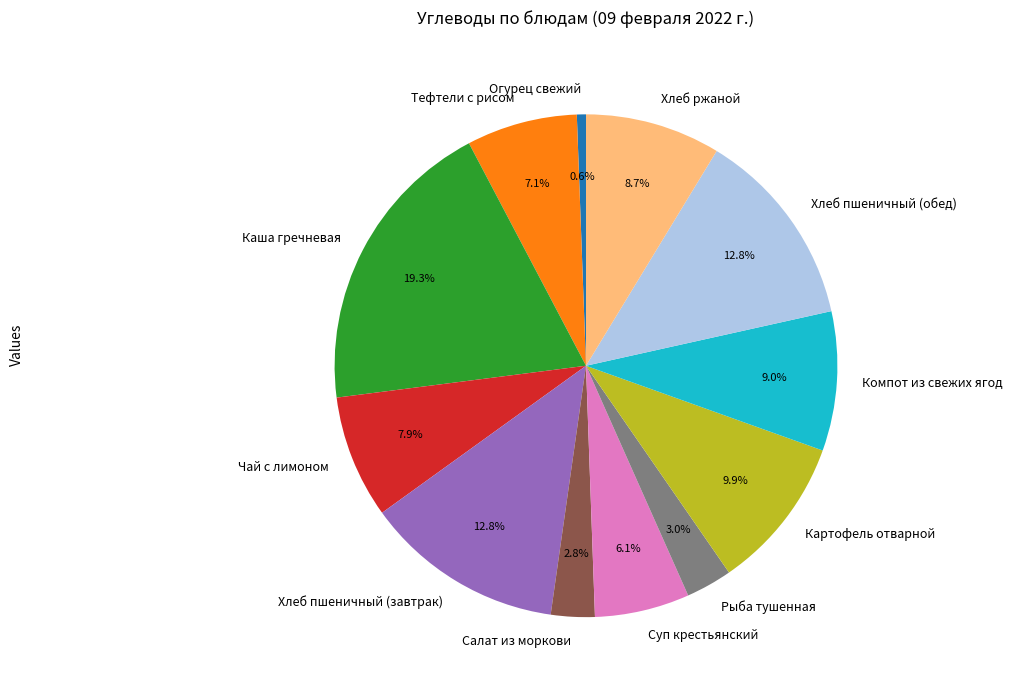

The Рыба тушенная slice represents 3% of the pie. True or false?

True